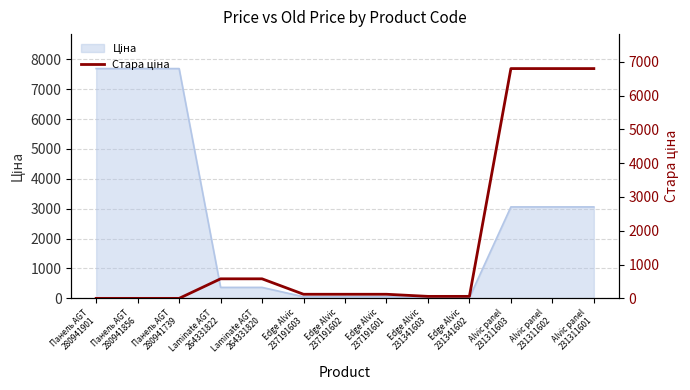

What is the average value?

1695.3